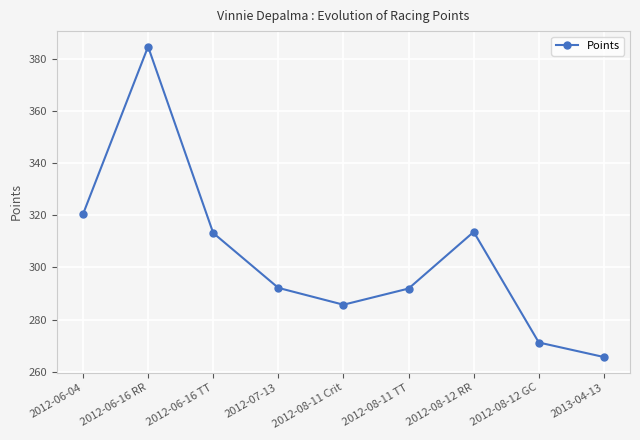

Is it true that the value at 2012-08-12 RR is 313.7?

True